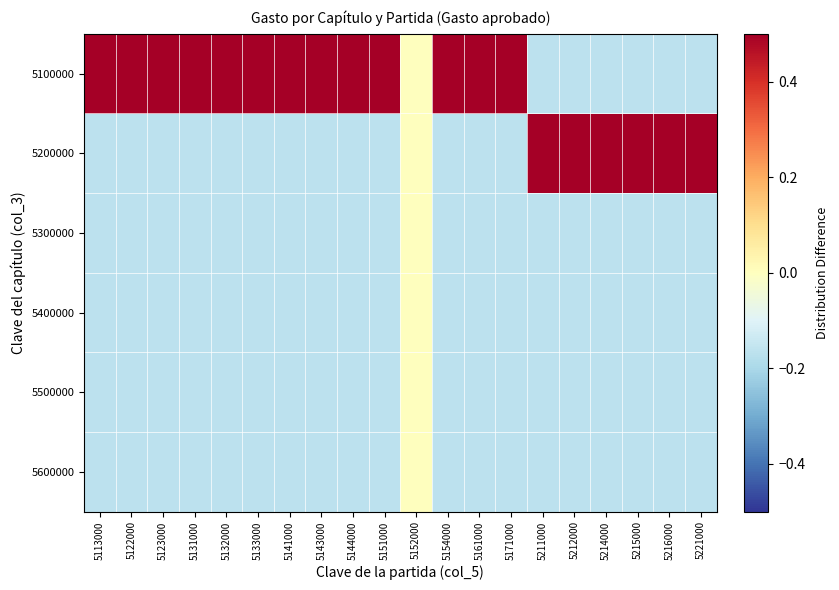

Which has a higher value, 5214000 or 5154000?

5154000